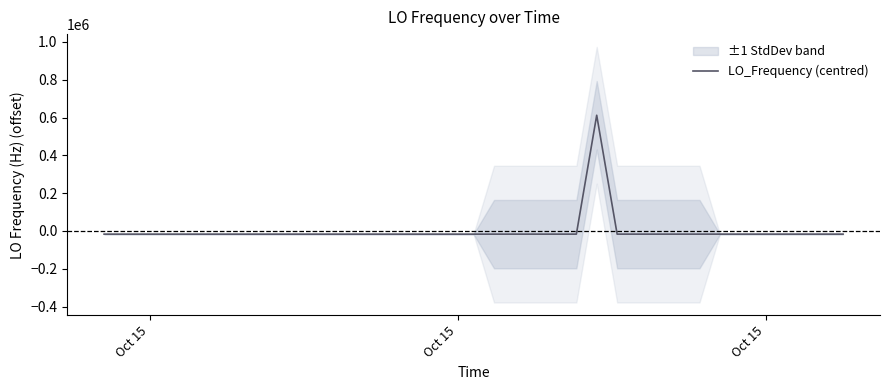

How many points are lower than both their immediate neighbors (excluding endpoints)?

6